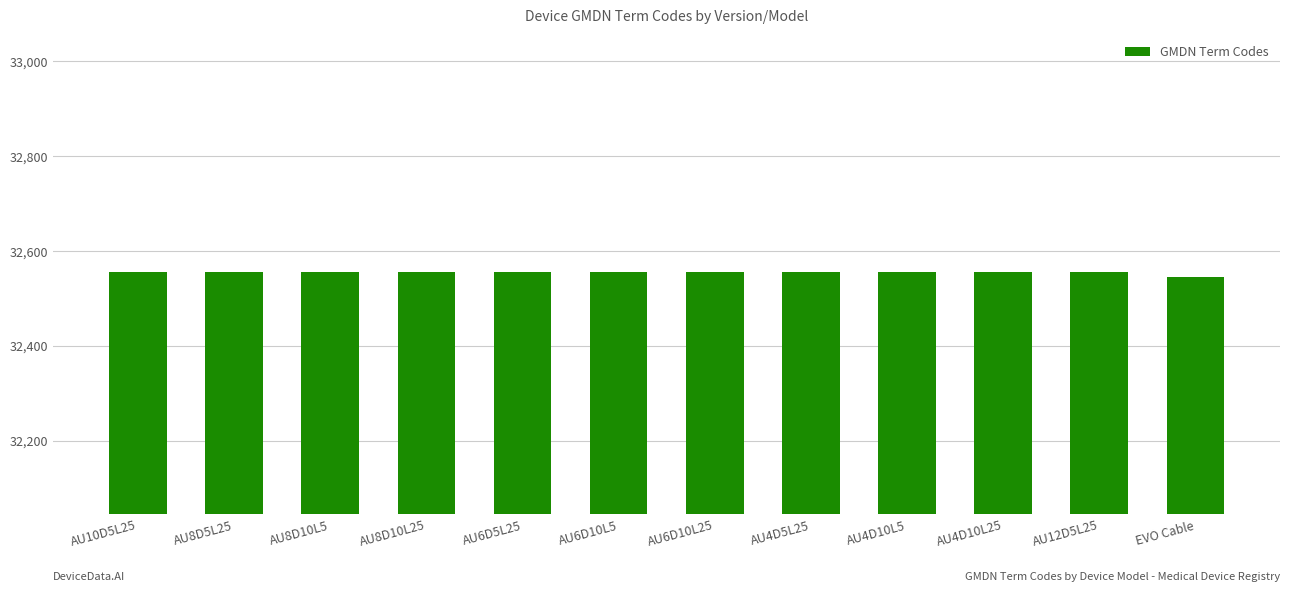

What is the label of the 7th bar from the left?

AU6D10L25